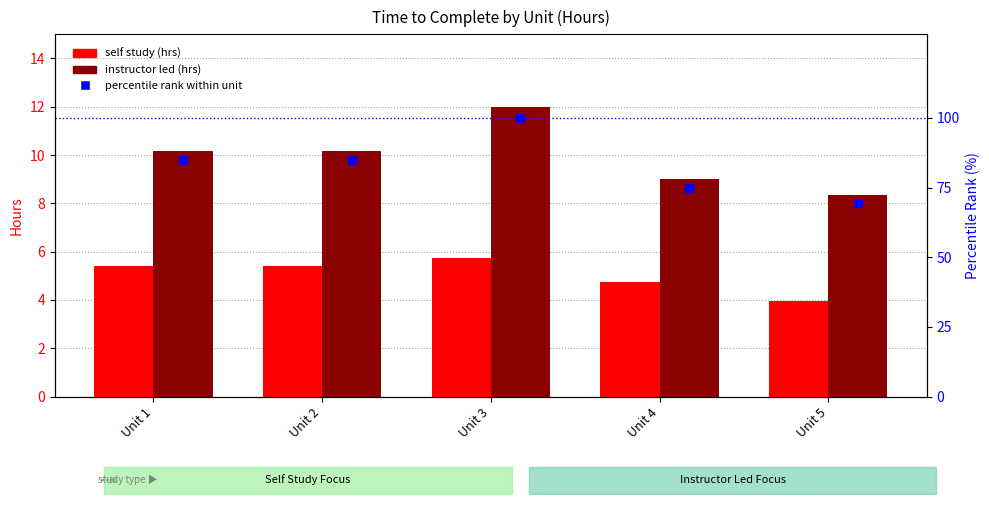

Which category has the lowest value across all series?

Unit 5